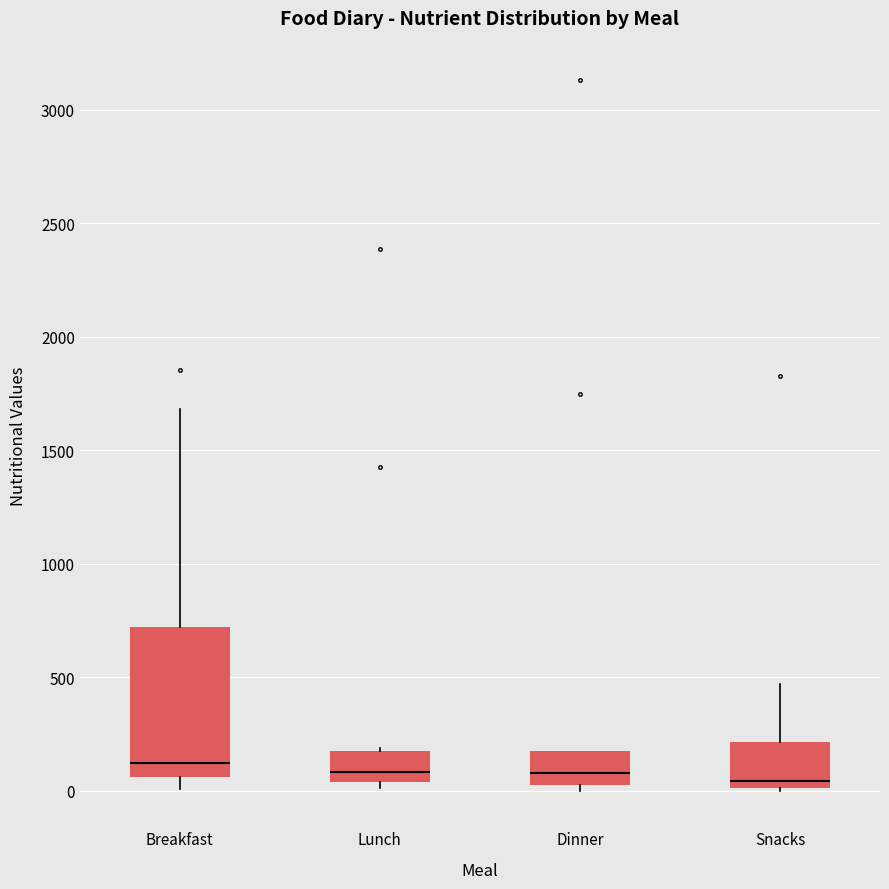

Reading left to right, transcribe this box plot: for each box, give where its median line is, the range the box spans, and where its two whiskers end, as read against the y-axis. The values are not printed on the chart, so give them approximately, as read against the axis.

Breakfast: median 100, box 50 to 700, whiskers 0 to 1700
Lunch: median 100, box 50 to 150, whiskers 0 to 200
Dinner: median 100, box 50 to 200, whiskers 0 to 200
Snacks: median 50, box 0 to 200, whiskers 0 to 450